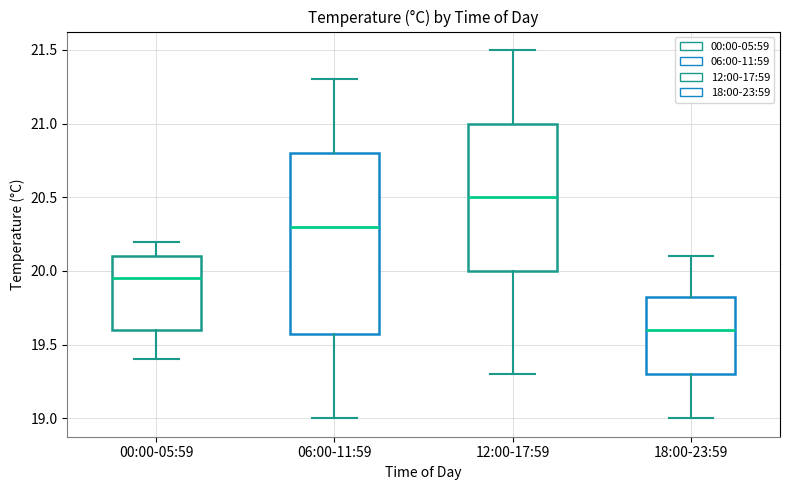

Where does the lower whisker of the box for 06:00-11:59 end on the y-axis? The values are not printed on the chart, so give them approximately, as read against the axis.

19.00